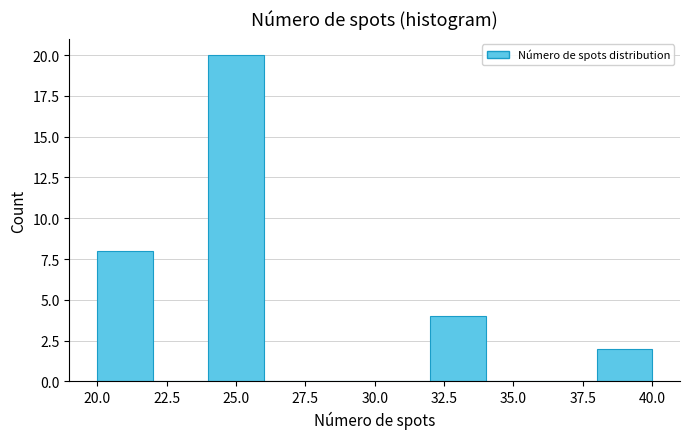

How tall is the bar that spans 20 to 22 on the x-axis? The values are not printed on the chart, so give them approximately, as read against the axis.

8